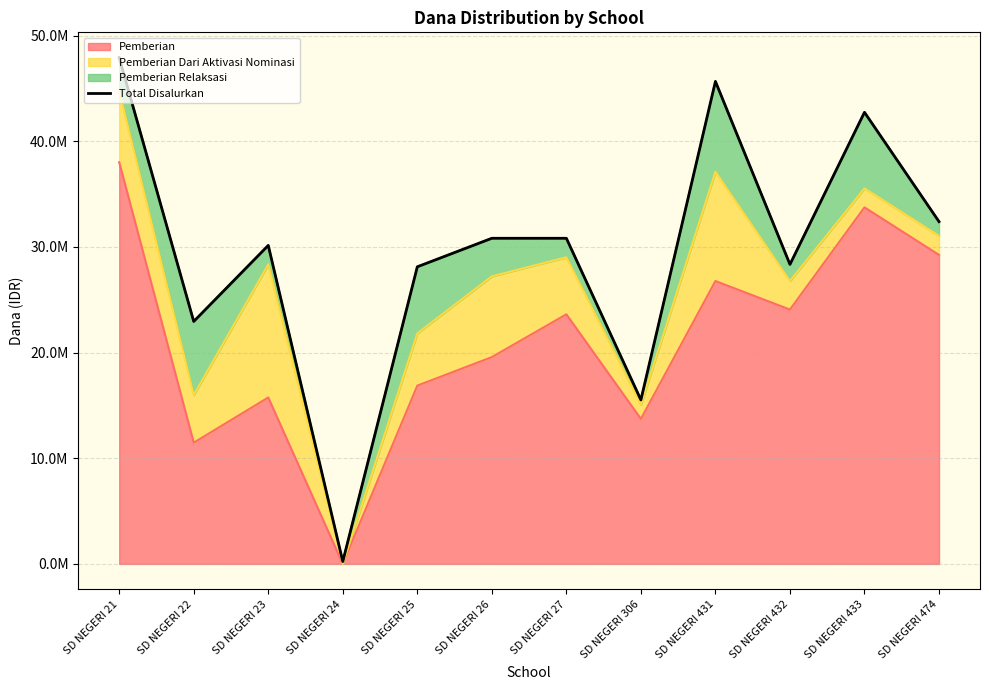

The chart shows a value of 51546 at SD NEGERI 24. True or false?

False